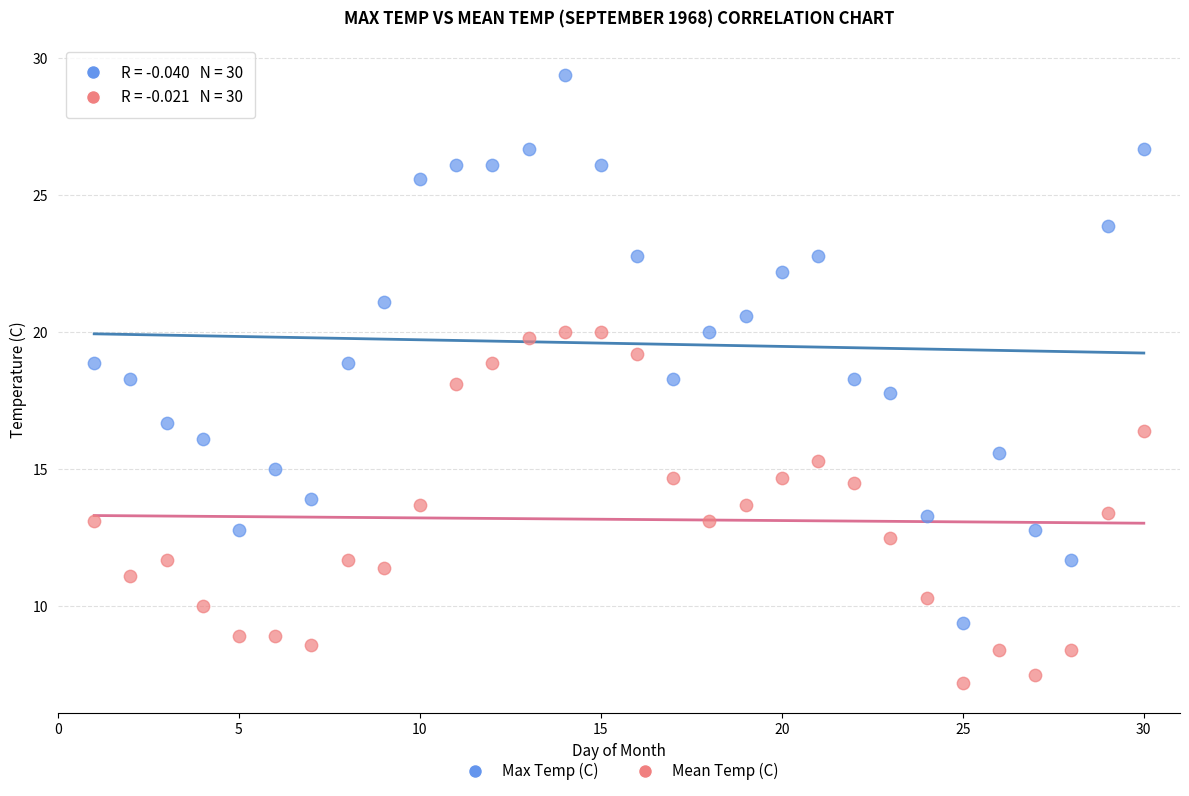

Which series has the widest spread of Y values?

Max Temp (C)